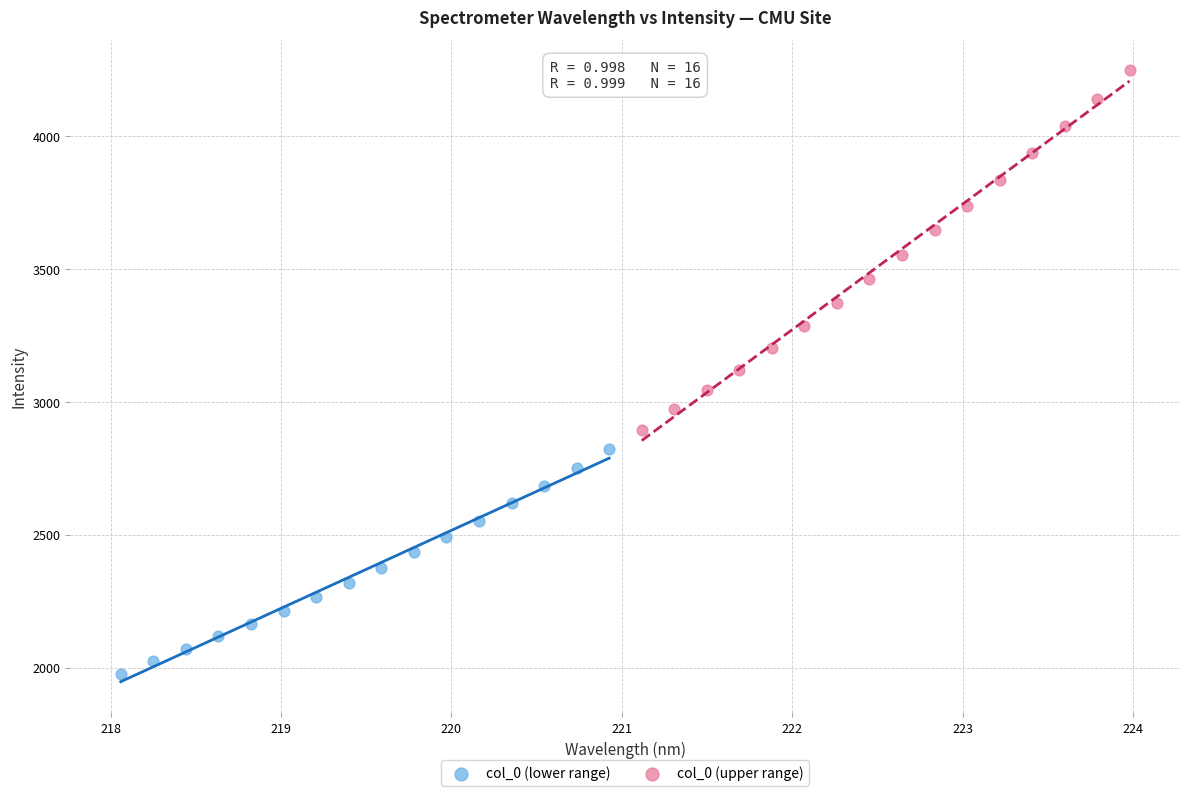

Which series contains the highest Y value?

col_0 (upper range)